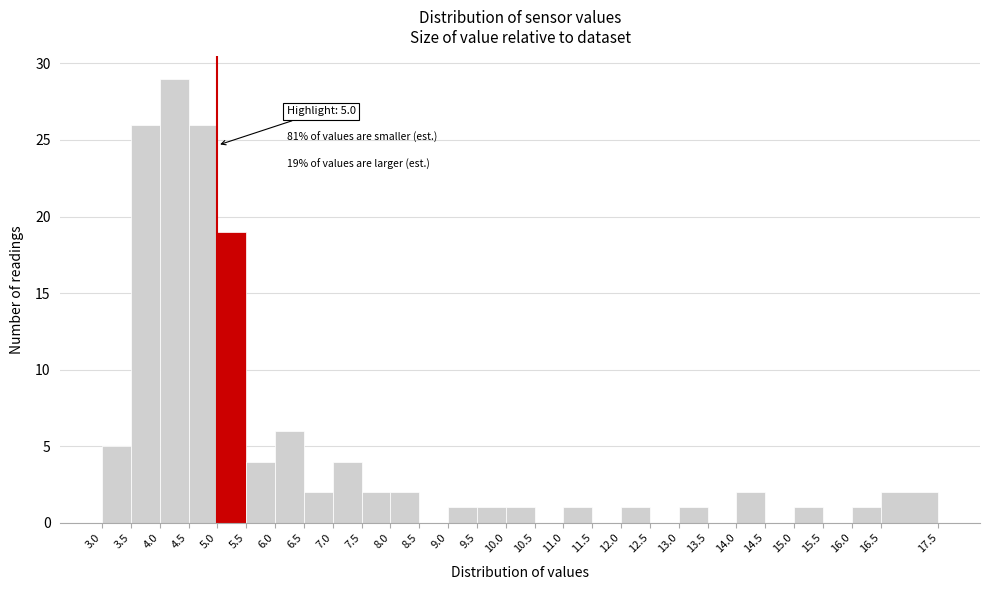

Over which range of the x-axis is the bar tallest?

4.0 to 4.5